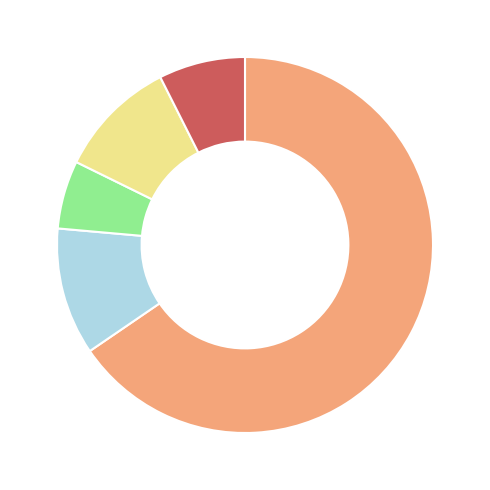

How many slices are in this pie chart?

5